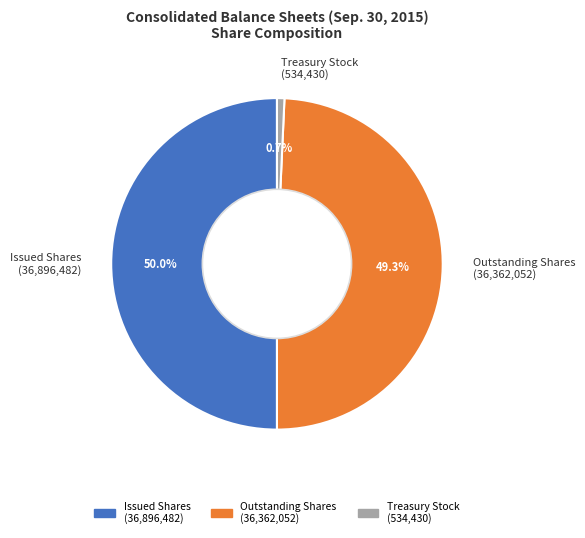

Which has a higher value, Treasury Stock (534,430) or Outstanding Shares (36,362,052)?

Outstanding Shares (36,362,052)